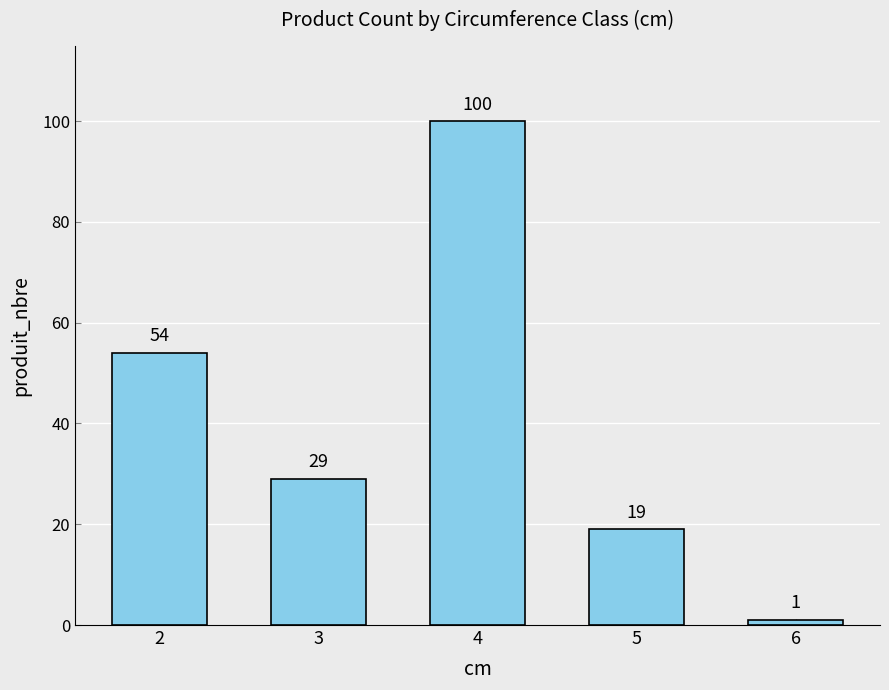

Reading right to left, extract all data points from this chart.

1	19	100	29	54